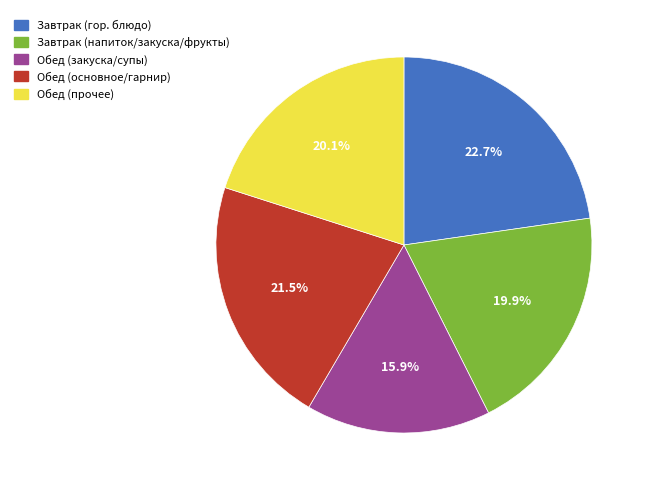

What is the smallest slice in the pie chart?

Обед (закуска/супы)